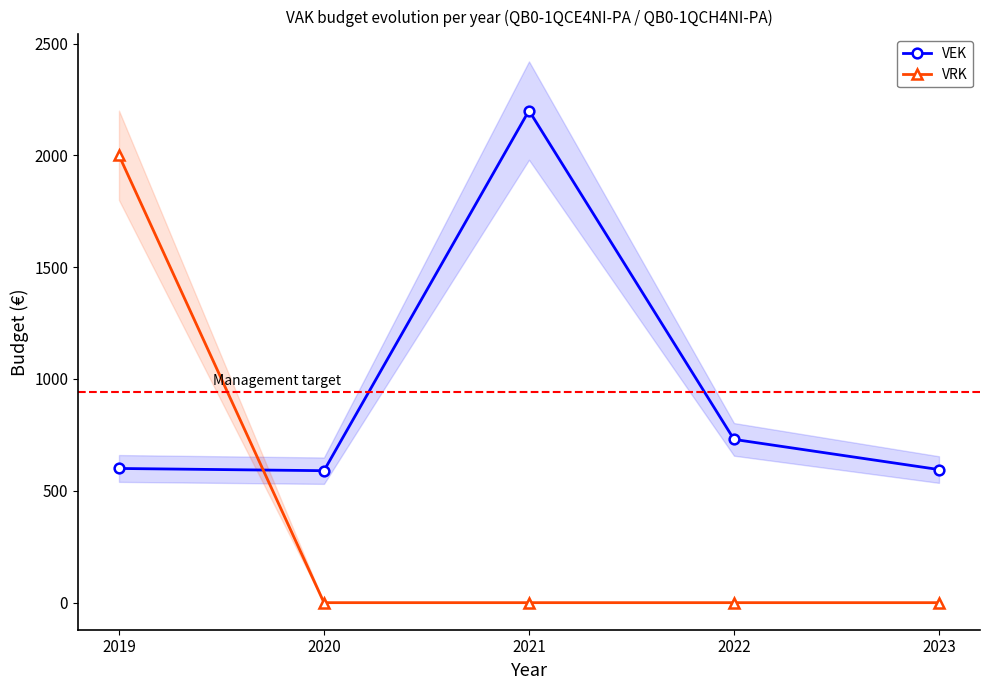

Is the value of VRK at 2019 greater than the value of VEK at 2020?

Yes